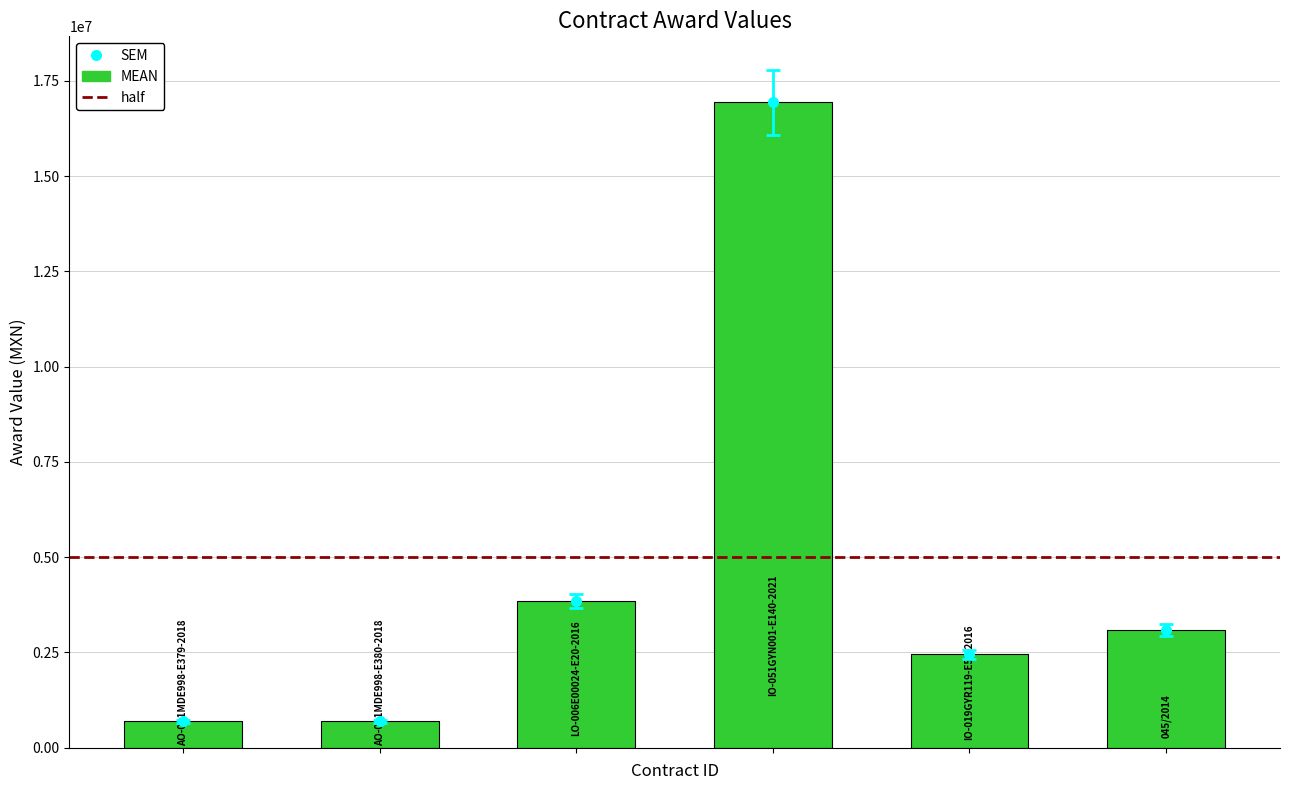

Rank the categories by value from lowest to highest.

AO-011MDE998-E380-2018, AO-011MDE998-E379-2018, IO-019GYR119-E54-2016, 045/2014, LO-006E00024-E20-2016, IO-051GYN001-E140-2021